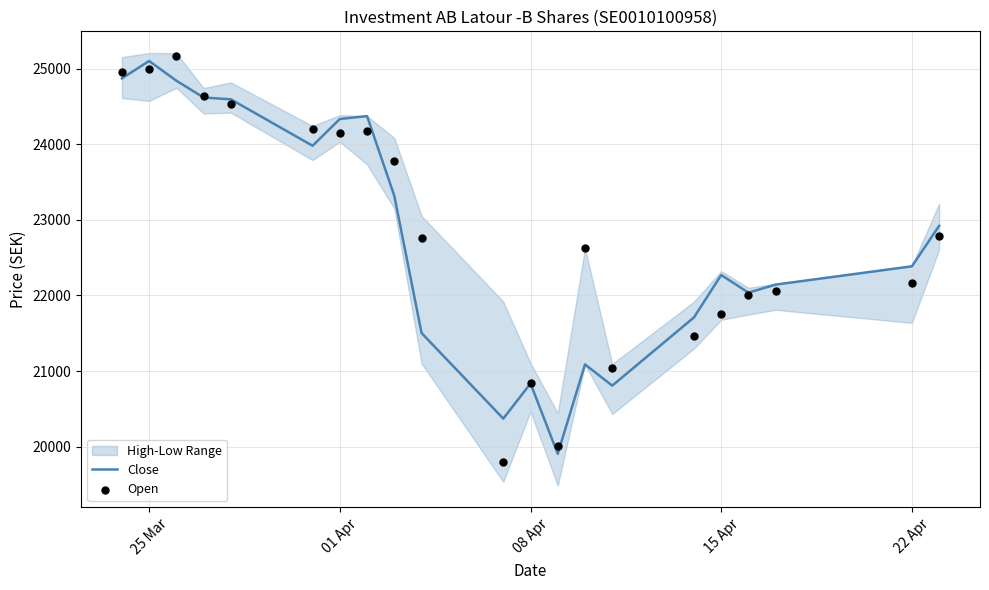

What is the highest value of the Close series?

25100